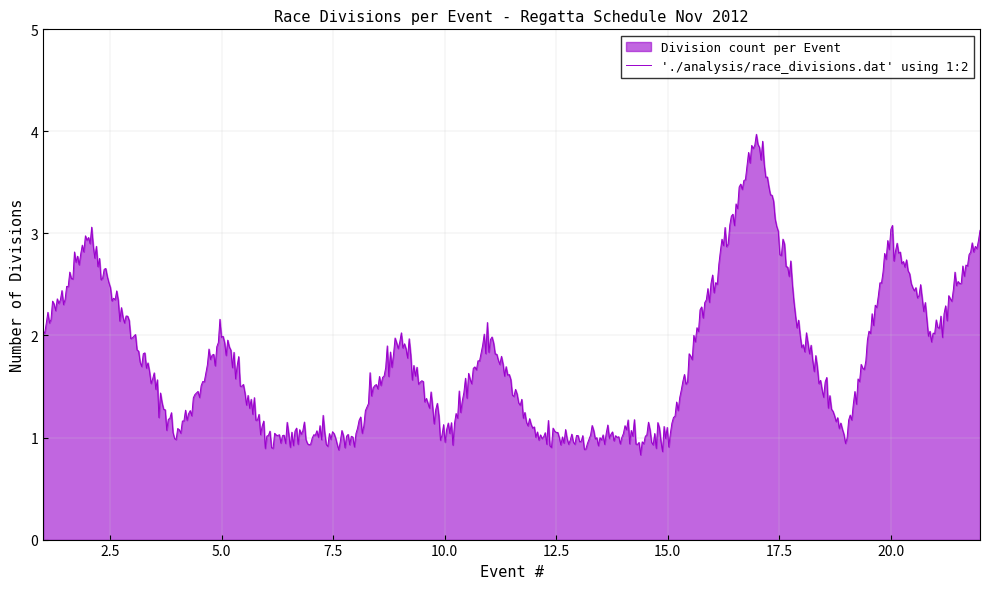

What value does the data have at 1?

2